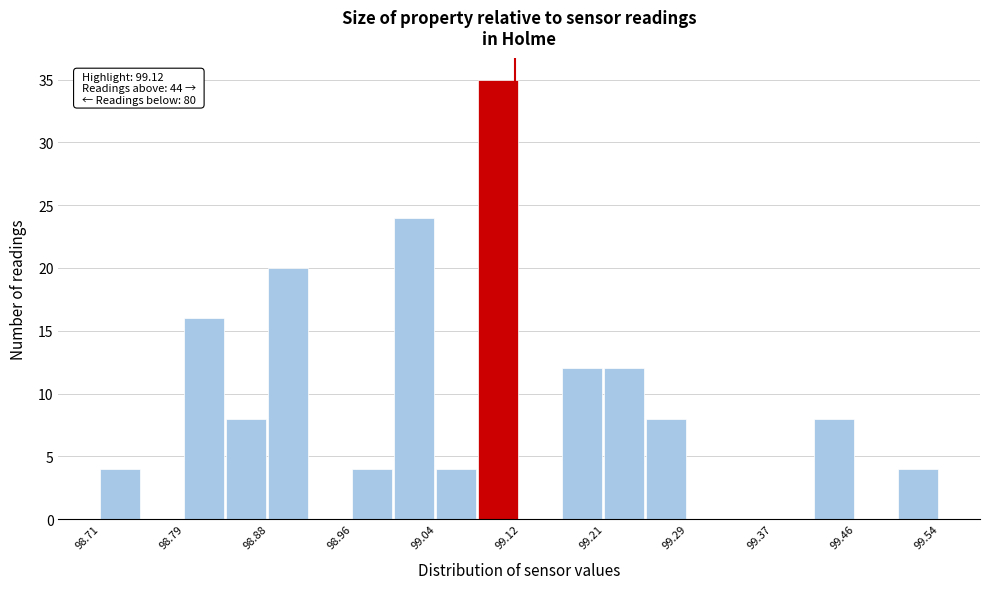

Over which range of the x-axis is the bar tallest?

99.08 to 99.13